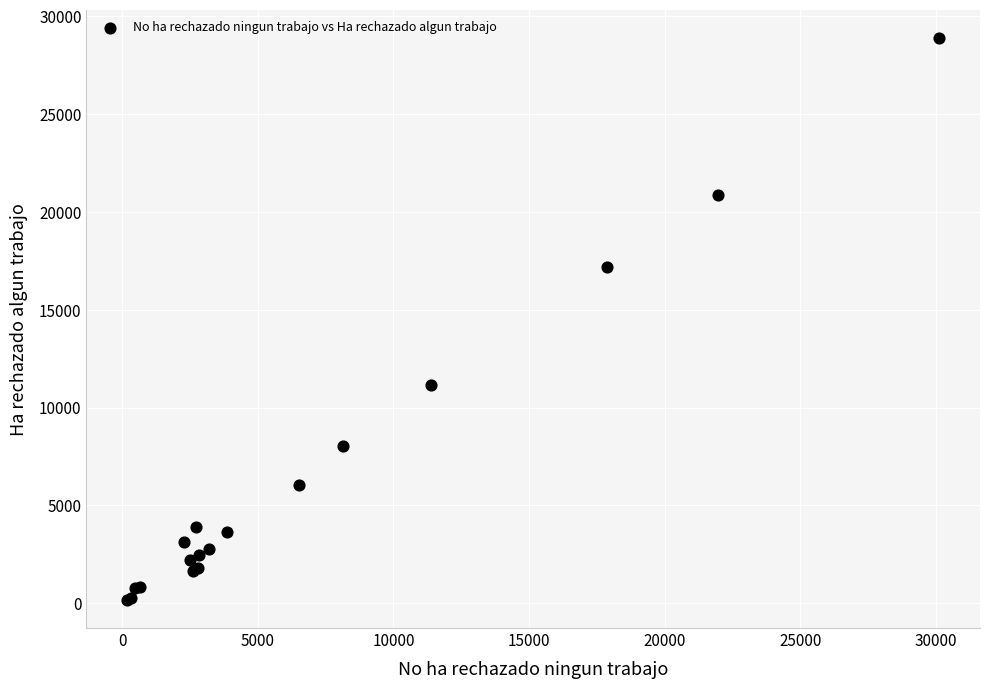

What Y value in the scatter plot is closest to 14534?

17170